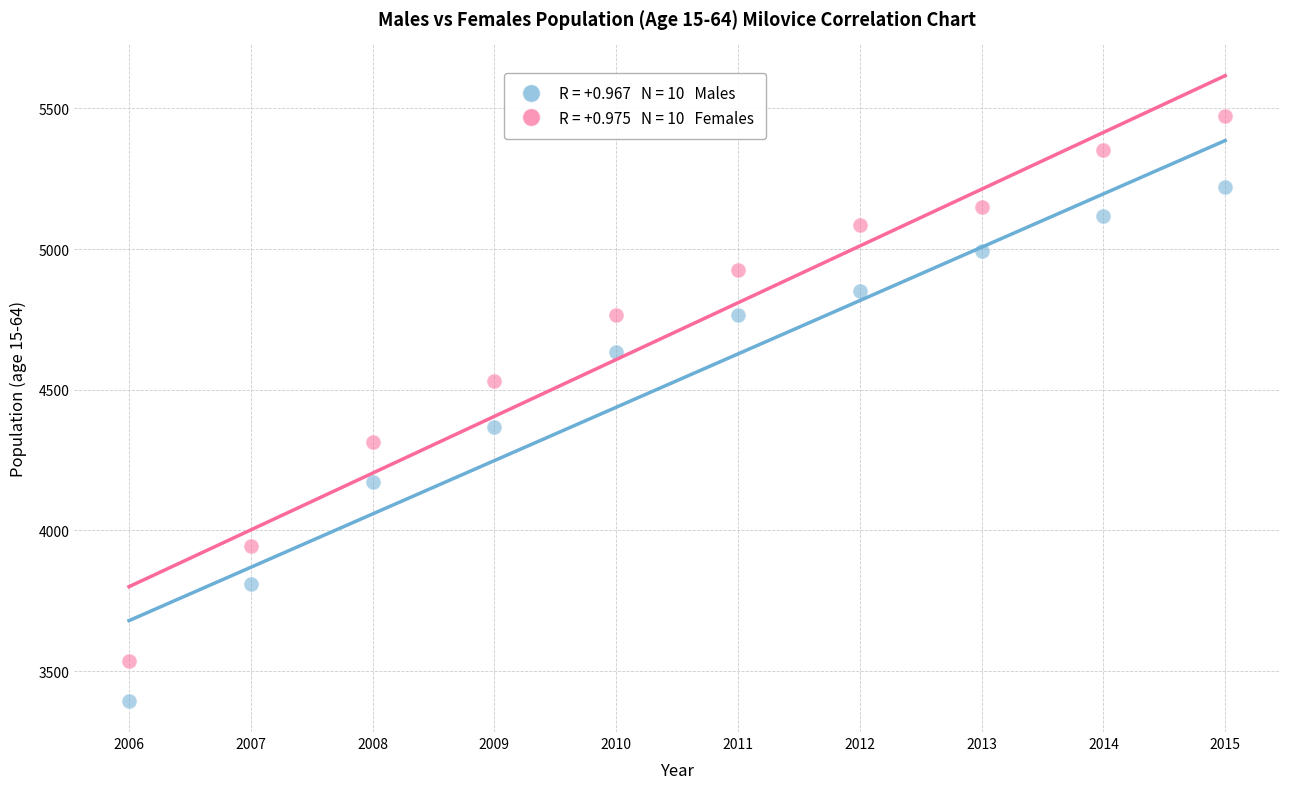

Across all data points, what is the range of X values (max minus min)?

9